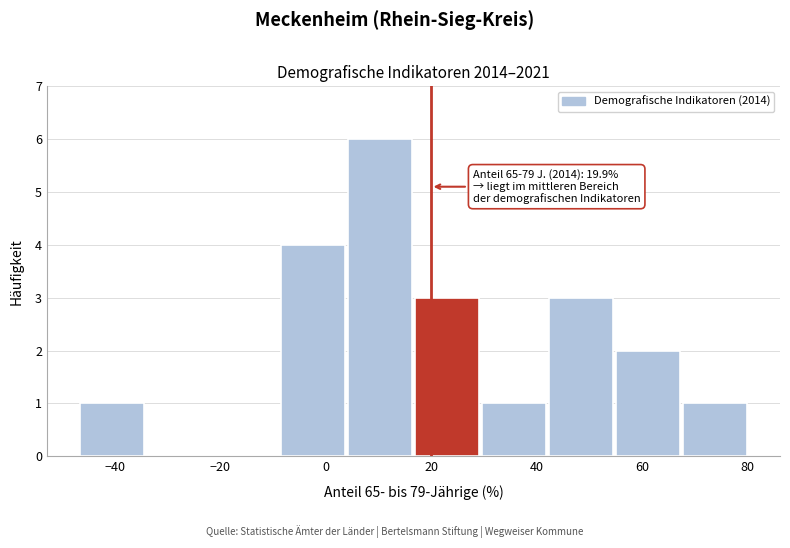

Which range on the x-axis has the tallest bar?

4 to 16